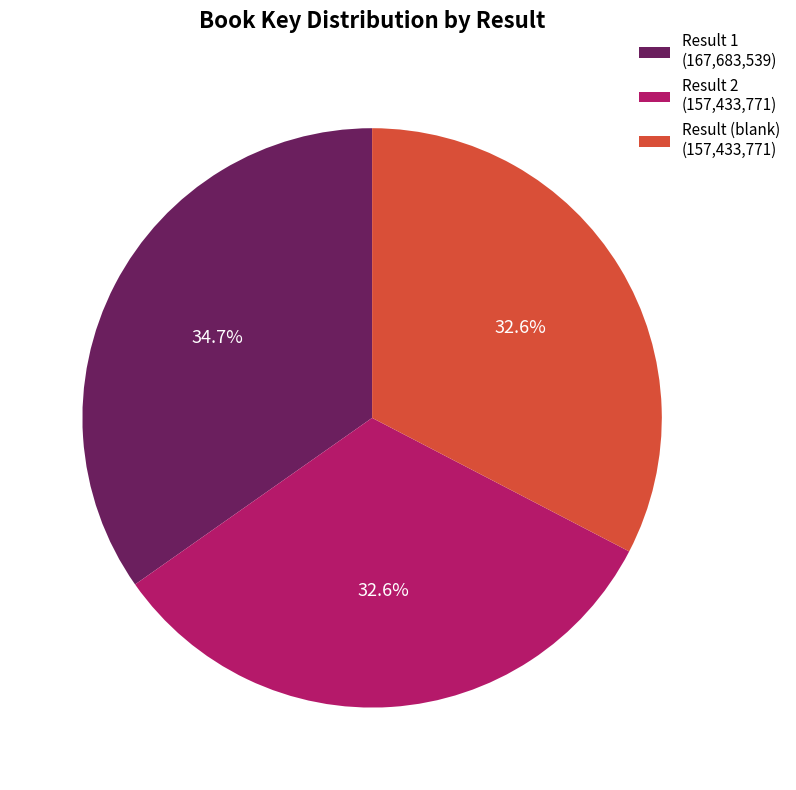

How many slices are in this pie chart?

3